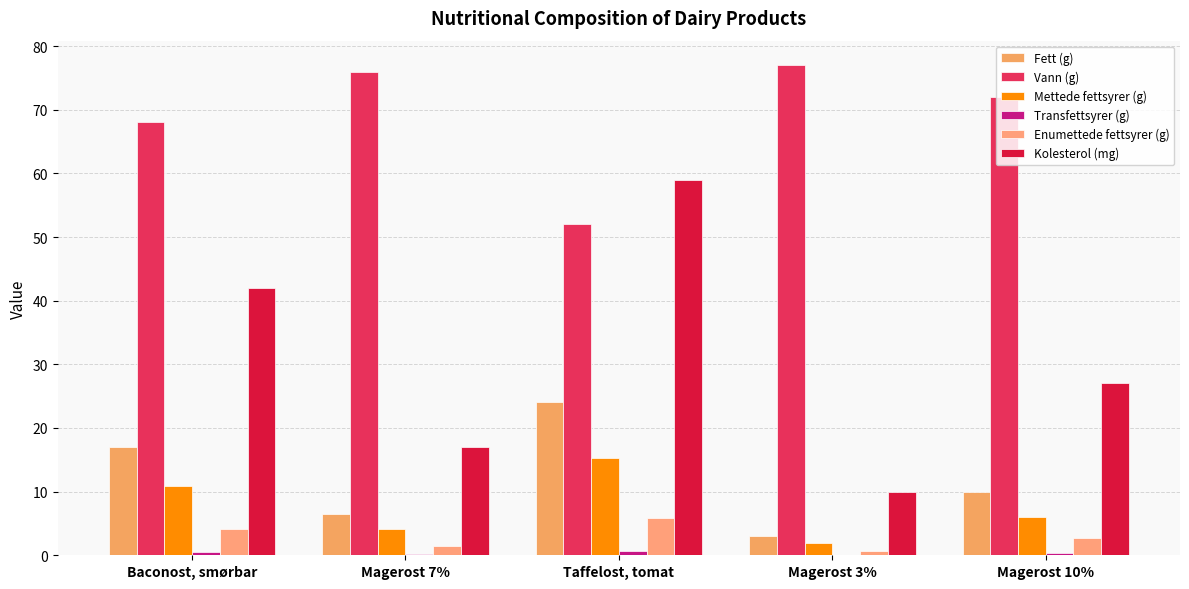

How many distinct data groups are displayed?

6